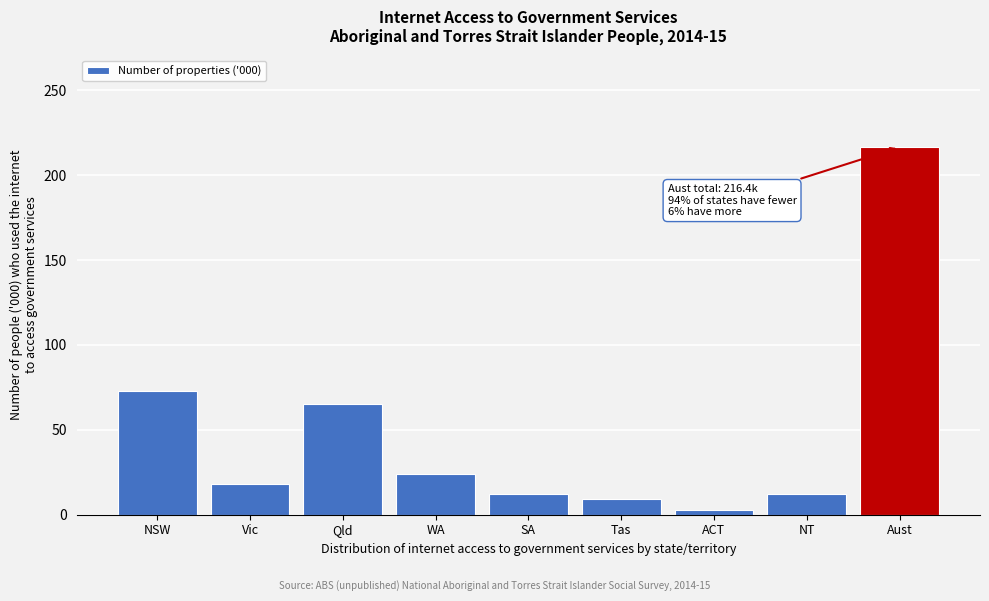

What is the label of the 1st bar from the right?

Aust